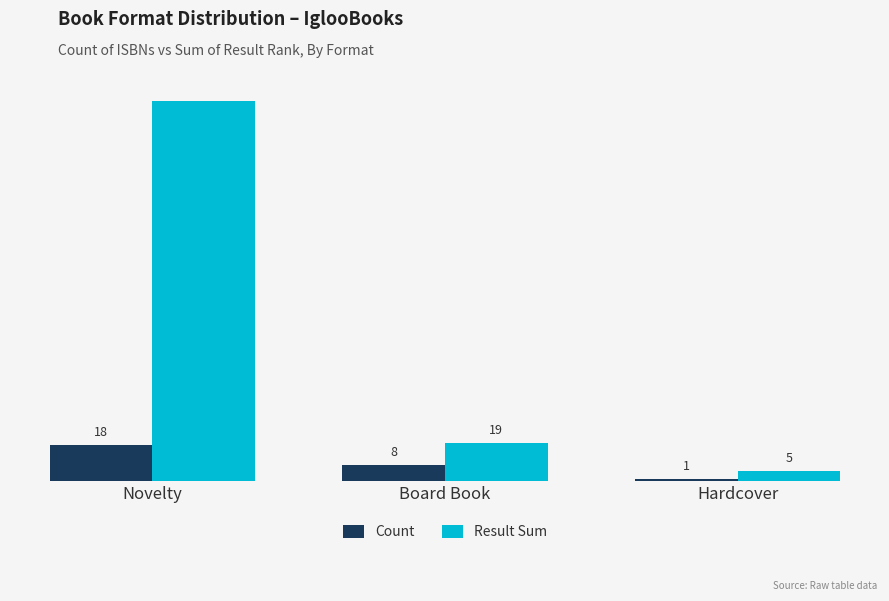

Which category has the highest value in the Result Sum series?

Novelty